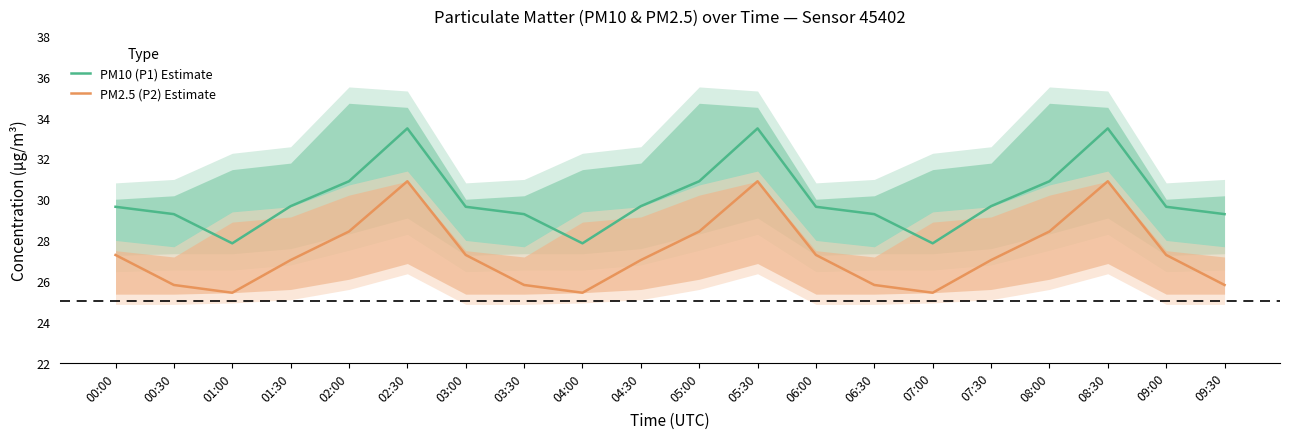

Is it true that PM2.5 (P2) Estimate equals 38.5 at 06:30?

False